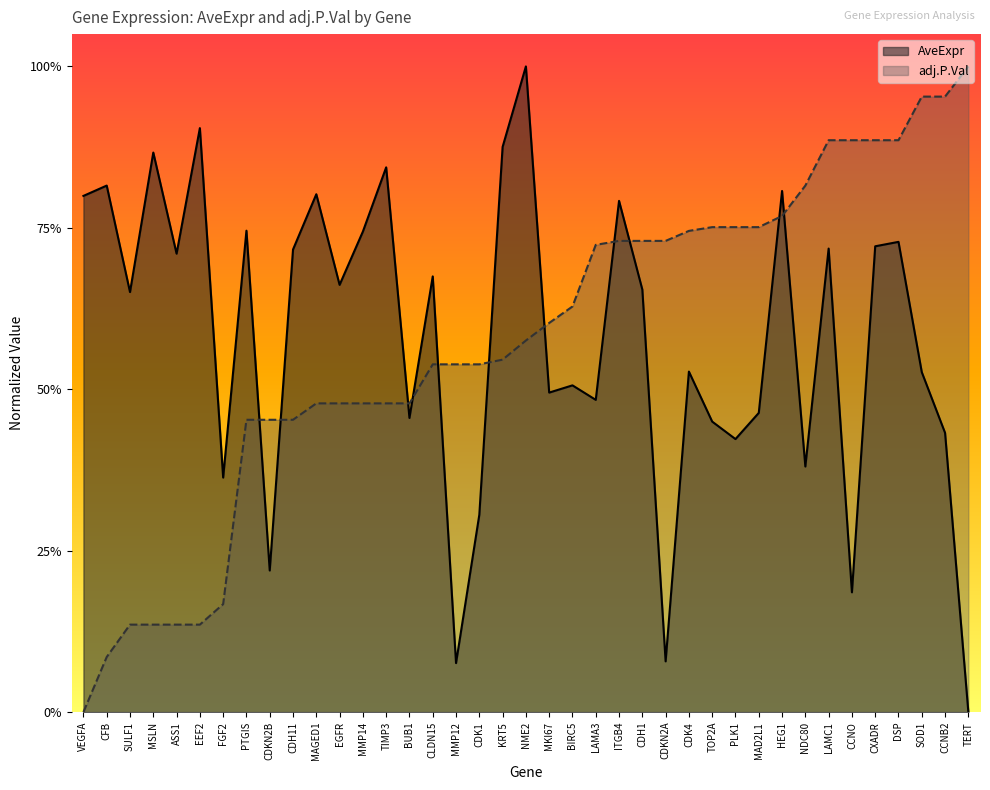

Which series changed the most between MAD2L1 and TERT?

AveExpr